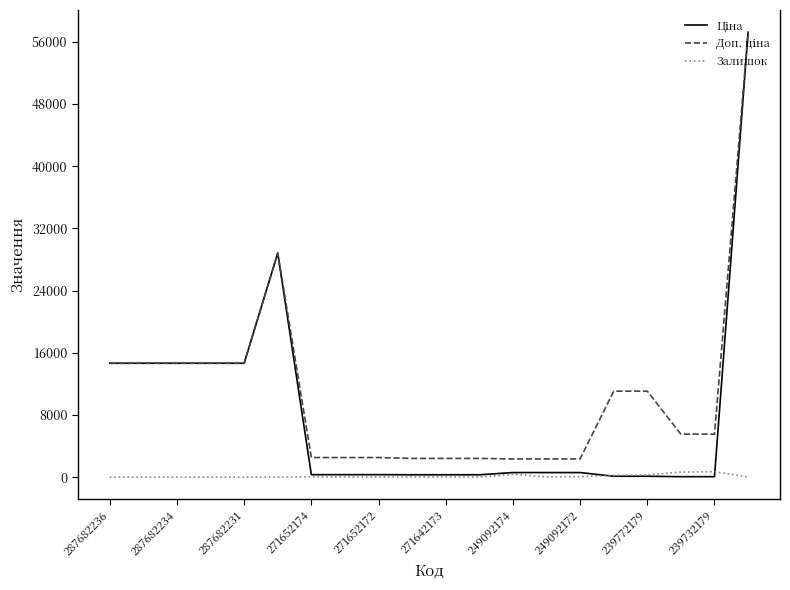

What is the greatest value displayed?

57235.5